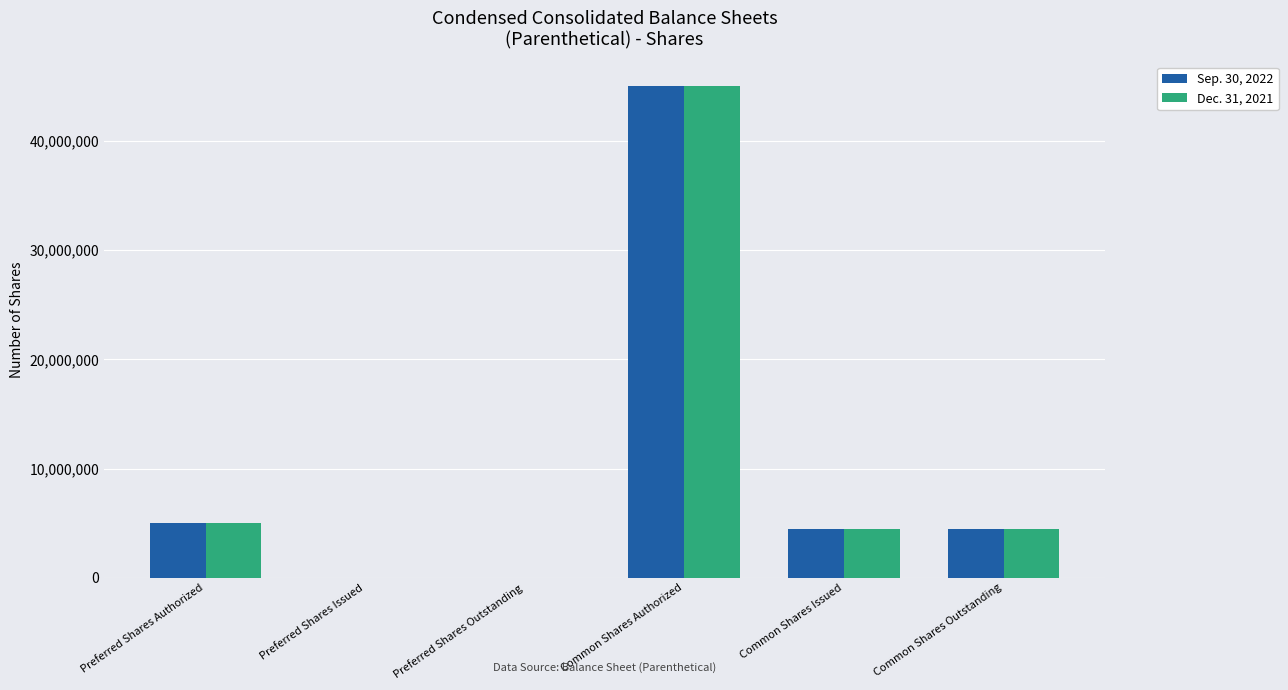

The value of Dec. 31, 2021 at Preferred Shares Outstanding is 0. True or false?

True